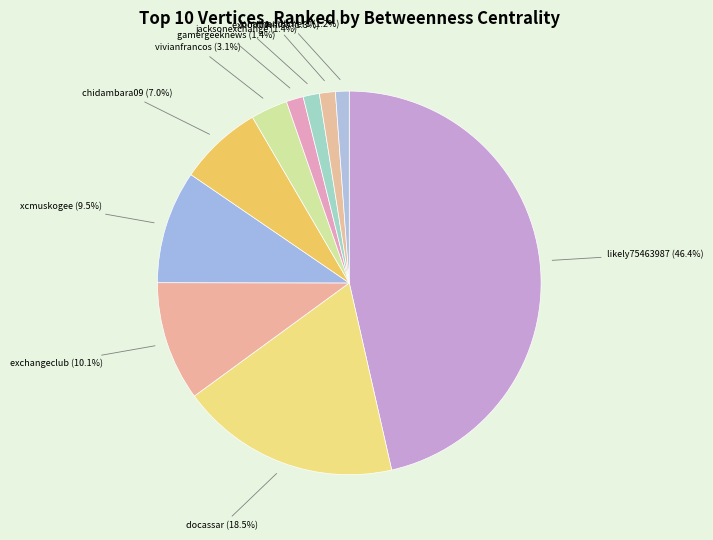

Between chidambara09 (7.0%) and gamergeeknews (1.4%), which is larger?

chidambara09 (7.0%)